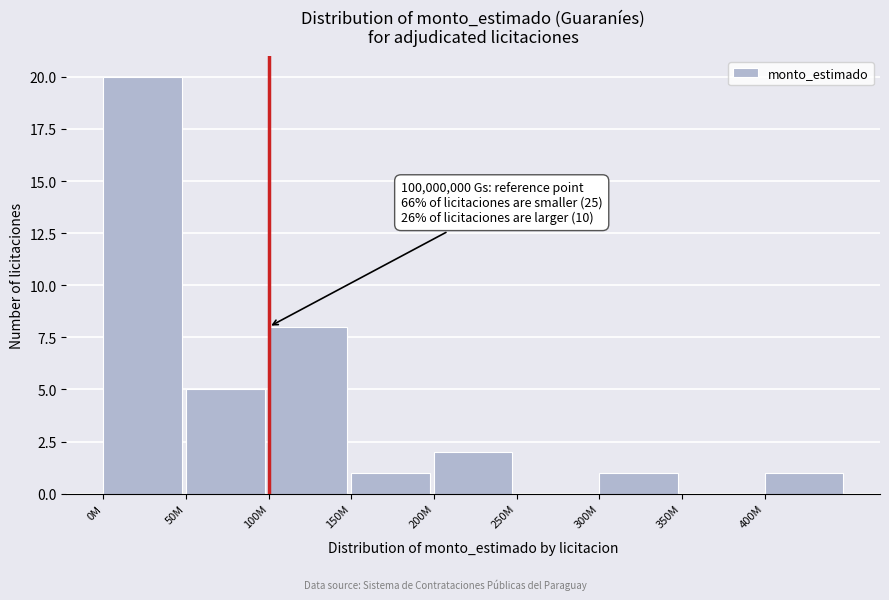

Reading left to right, what are all the values shown in this chart?

0M=20	50M=5	100M=8	150M=1	200M=2	250M=0	300M=1	350M=0	400M=1